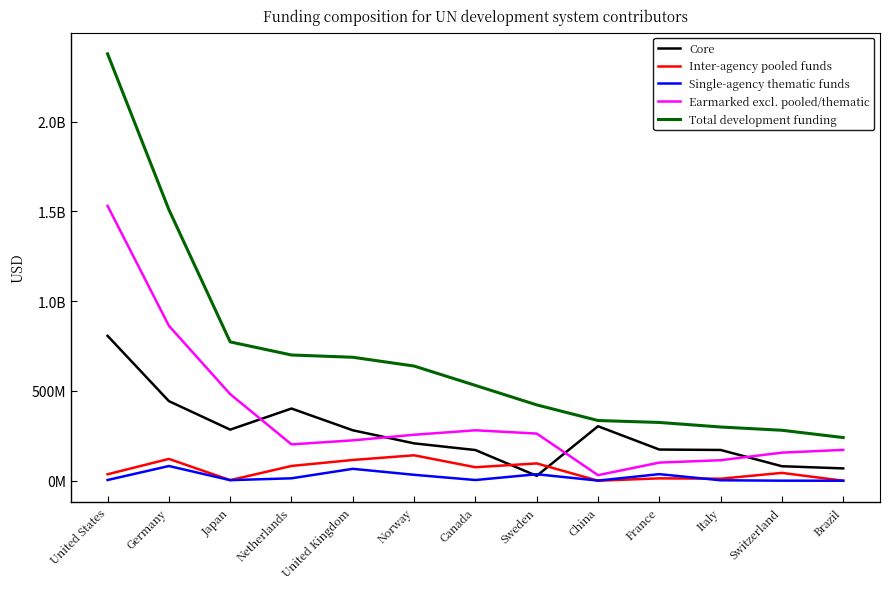

Does the chart have visible grid lines?

No